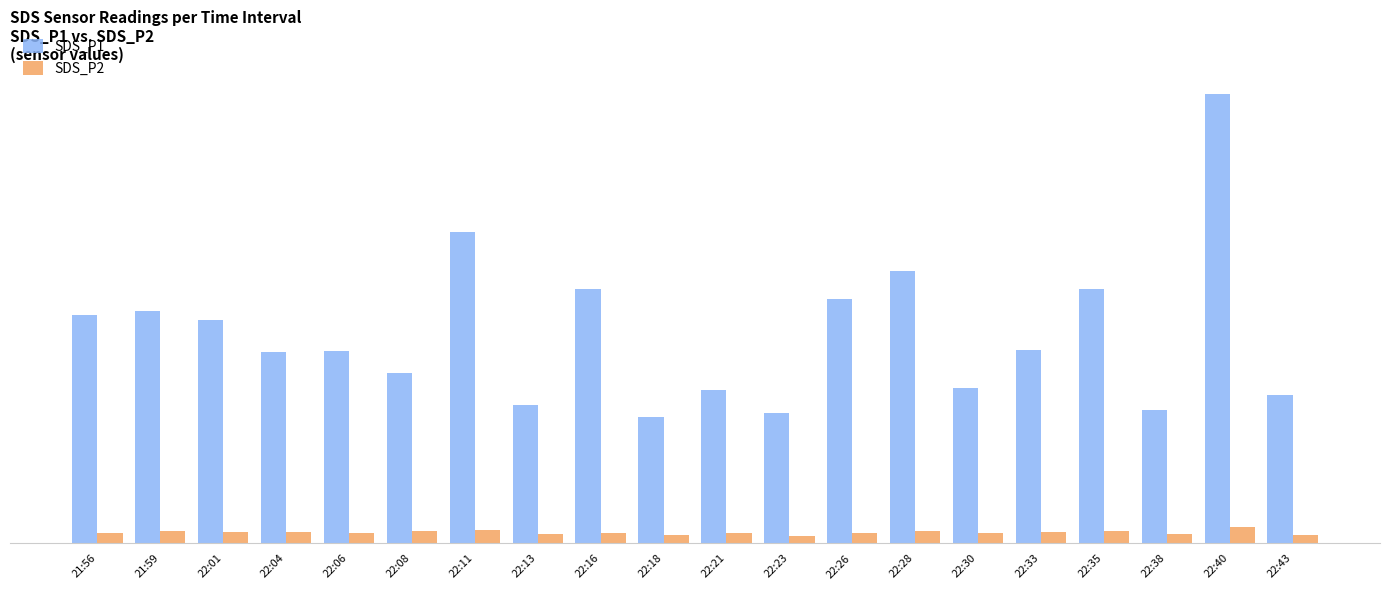

What are all the series names shown in the legend?

SDS_P1, SDS_P2